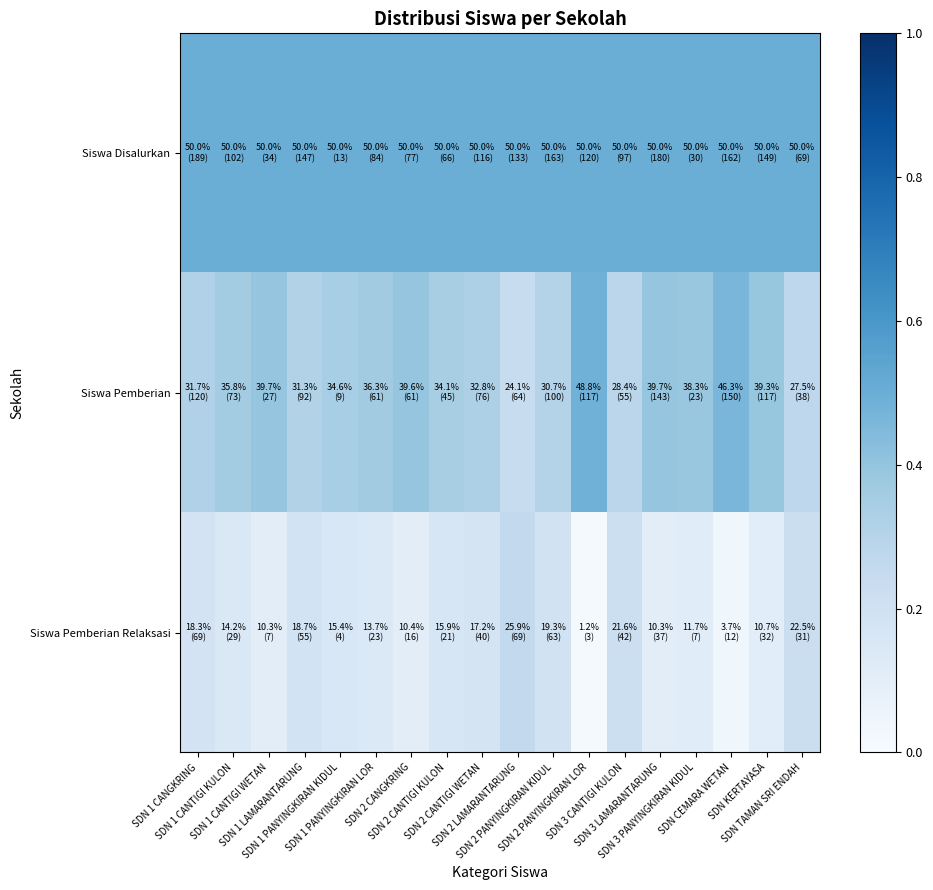

Between SDN 1 CANTIGI KULON and SDN 2 PANYINGKIRAN LOR, which is larger?

SDN 1 CANTIGI KULON